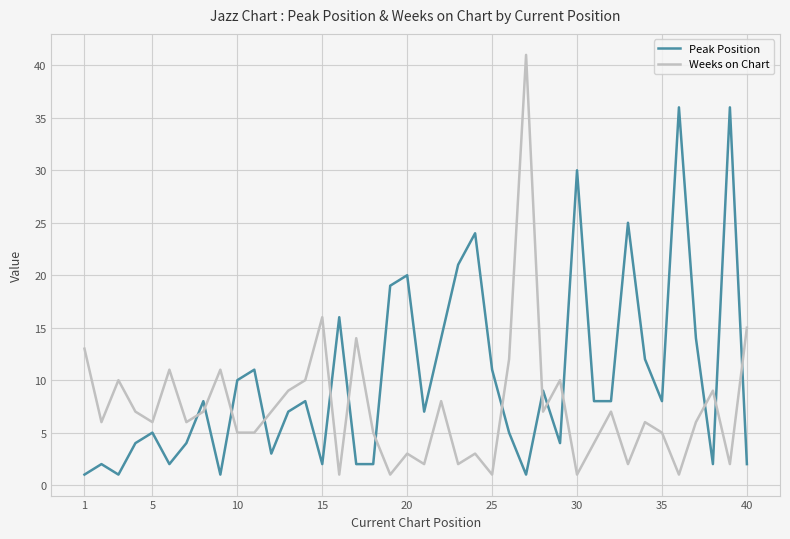

What is the sum of all Peak Position values?

405